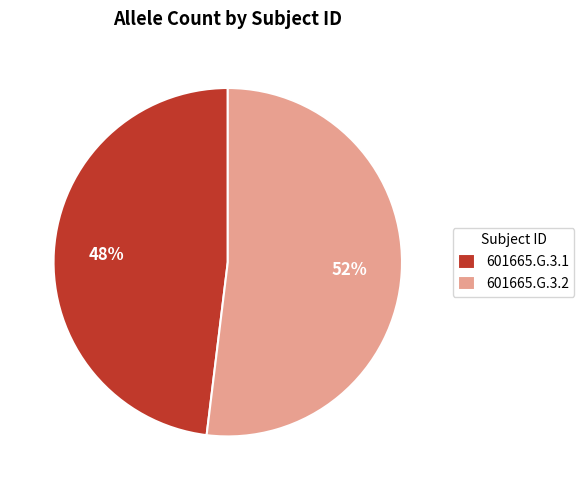

Is it true that 601665.G.3.2 is 57% of the pie?

False